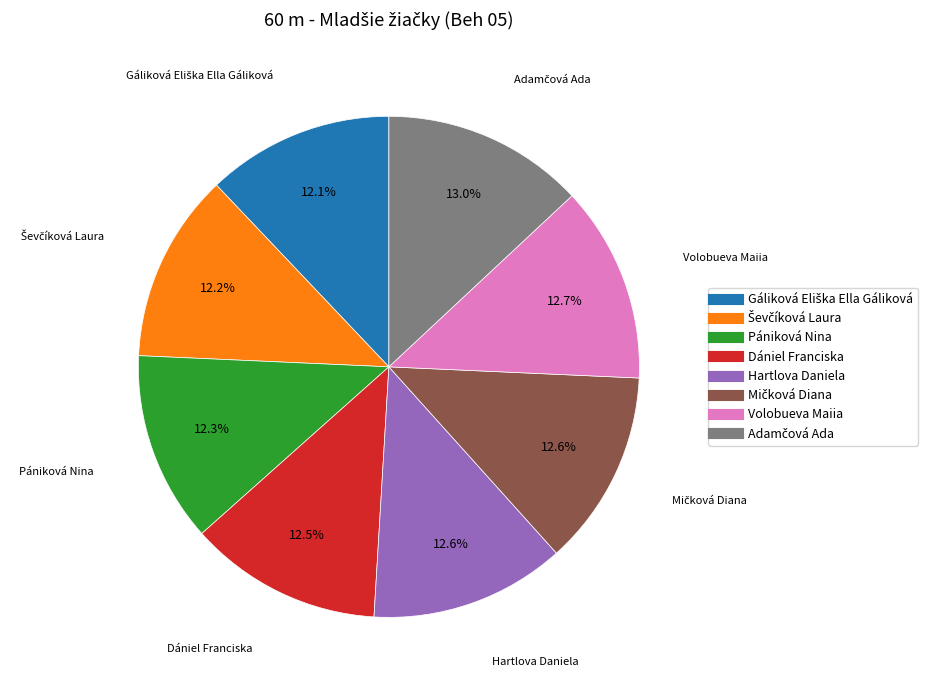

Do Pániková Nina and Dániel Franciska together represent more than half of the pie?

No